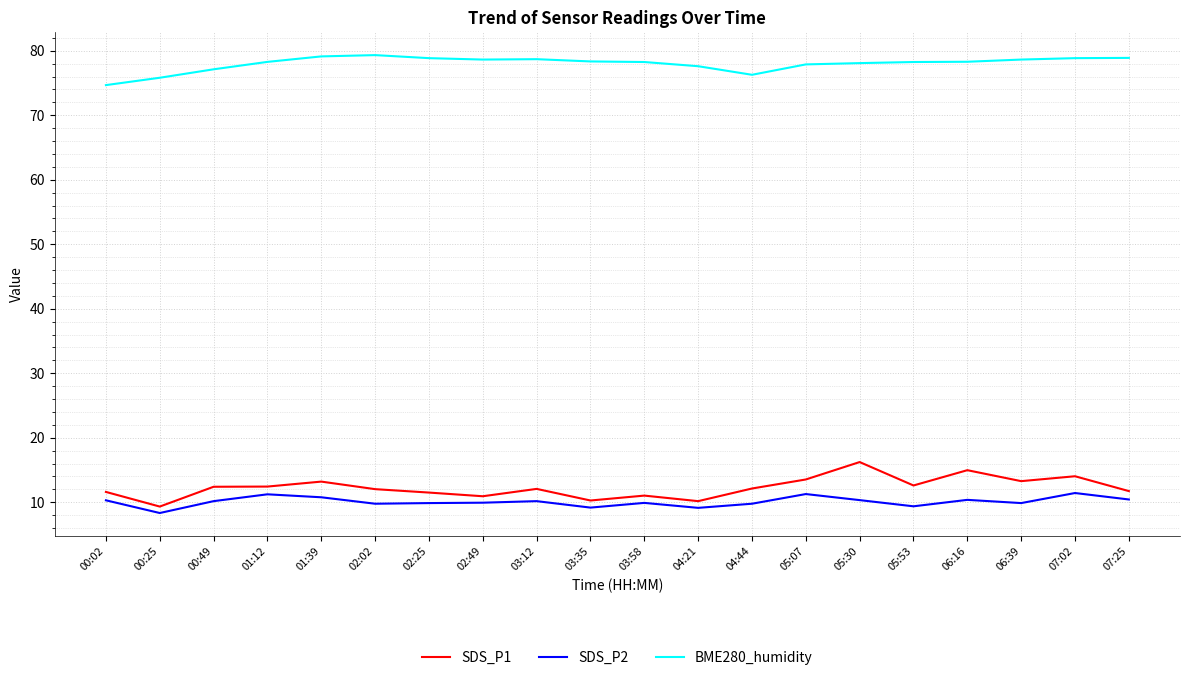

What position from the left is 02:25?

7